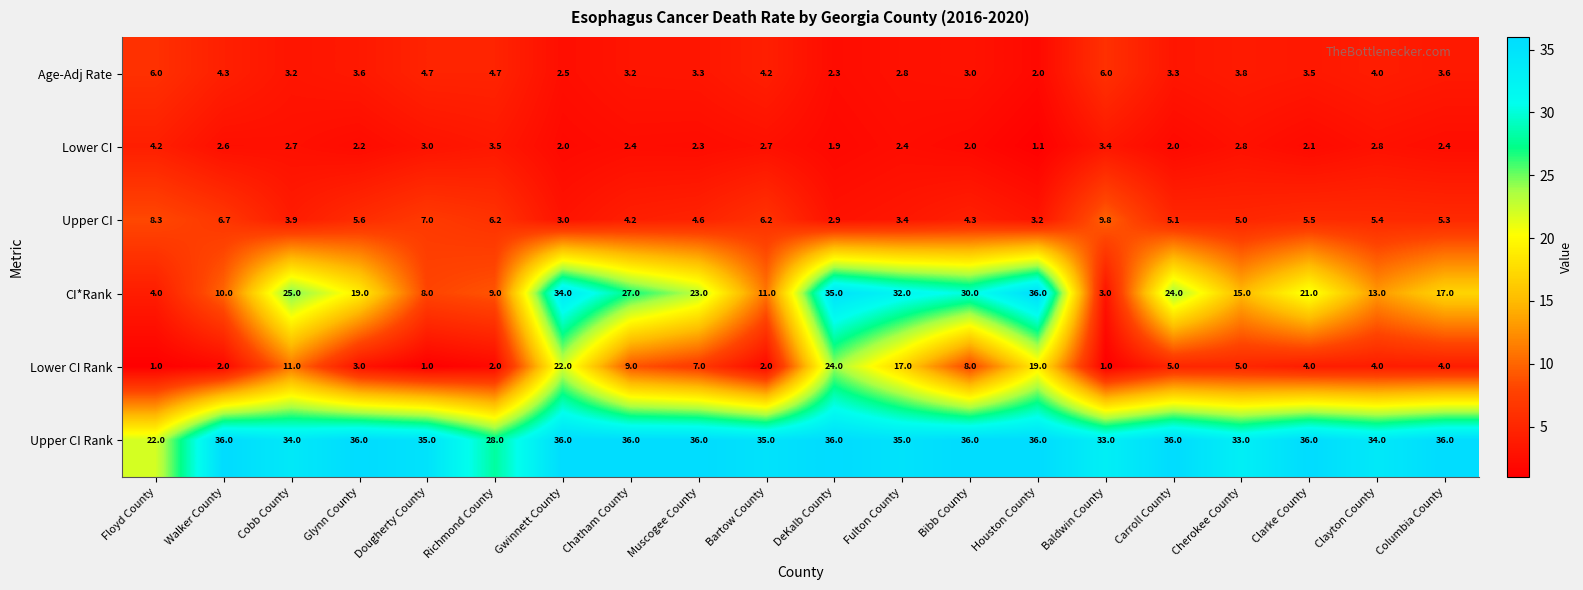

What is the total value across all series at Baldwin County?

56.2